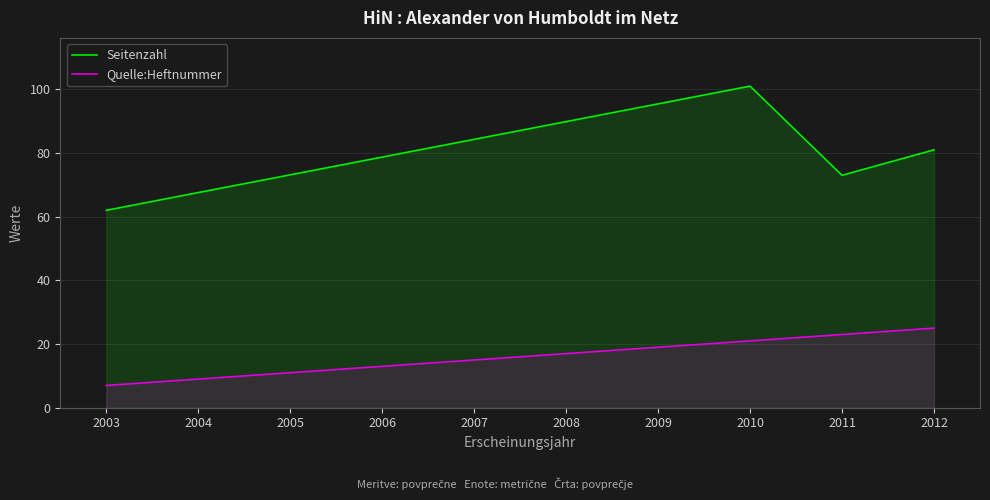

What is the difference between the Quelle:Heftnummer values at 2003 and 2010?

14